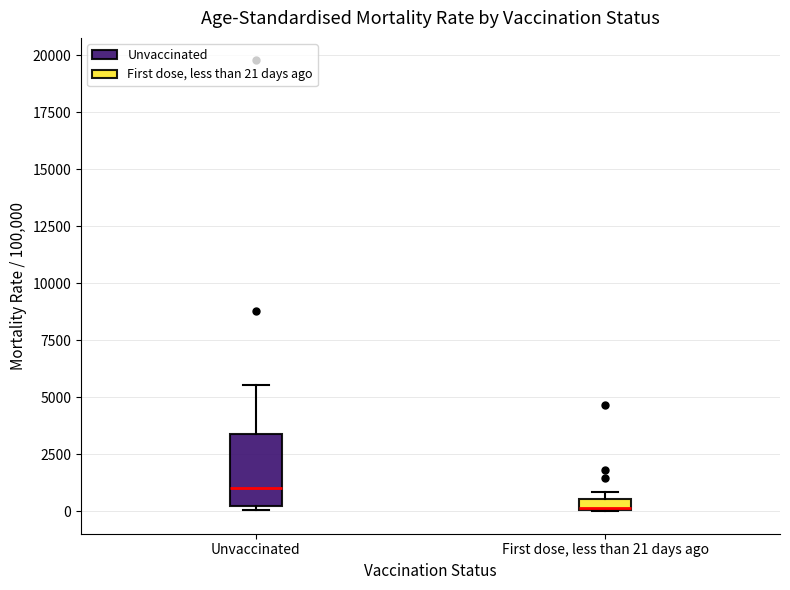

Where is the upper edge of the box for Unvaccinated on the y-axis? The values are not printed on the chart, so give them approximately, as read against the axis.

3500